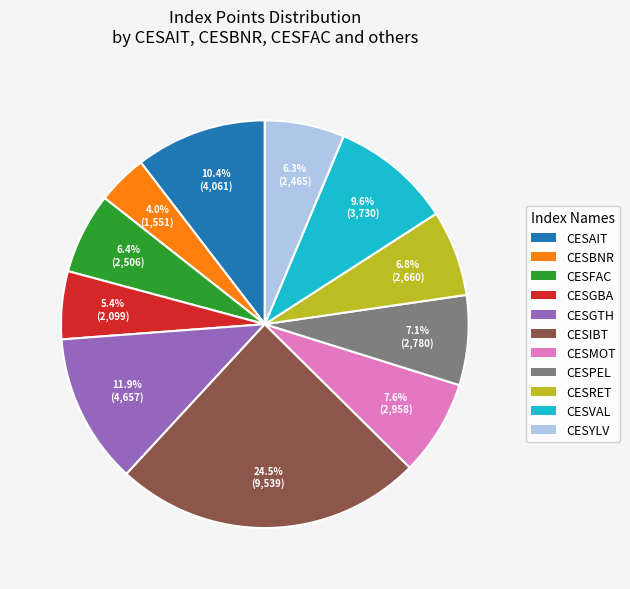

Does CESIBT represent more than half of the total?

No